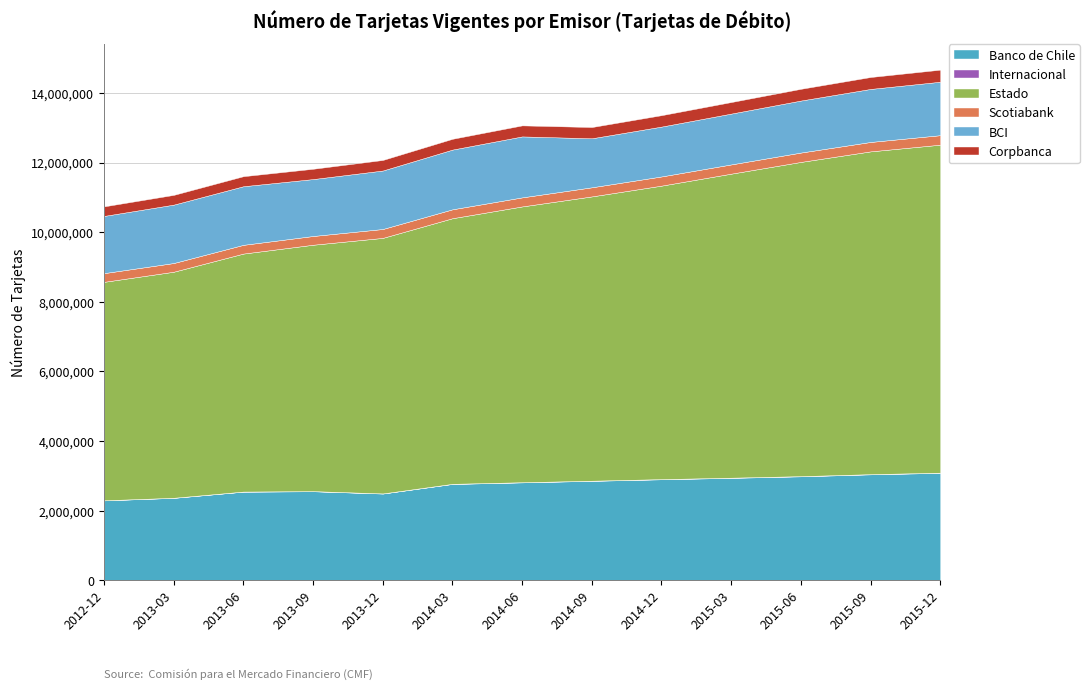

How many values in the Scotiabank series exceed 260061?

6